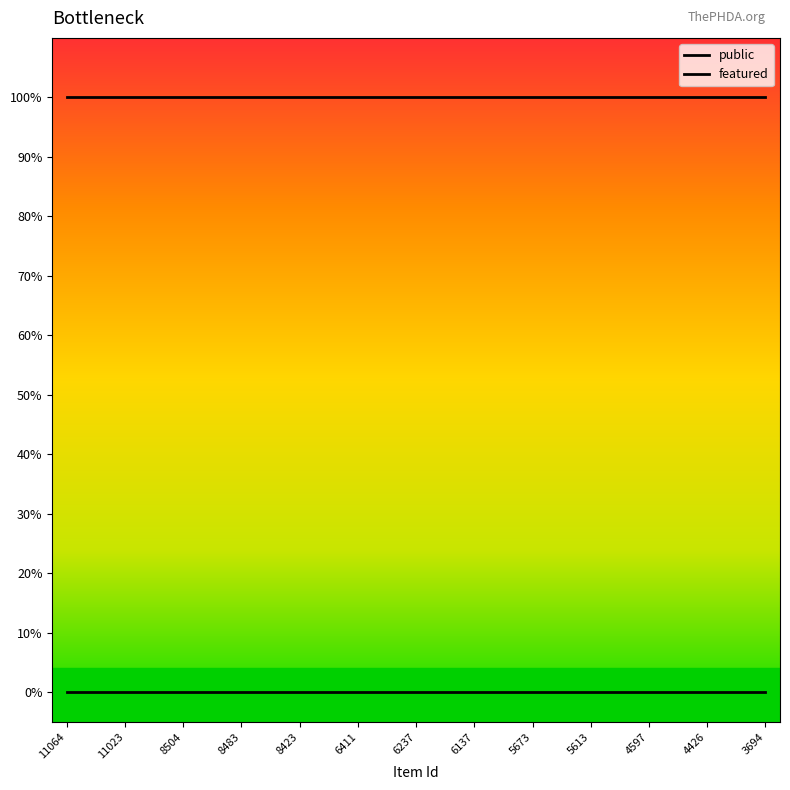

Is this an area chart (filled region under the line)?

No